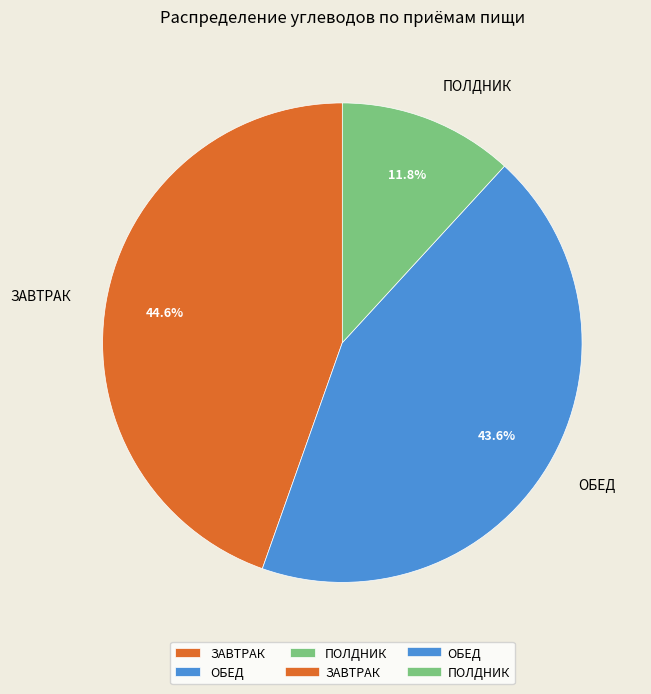

Between ОБЕД and ЗАВТРАК, which is larger?

ЗАВТРАК